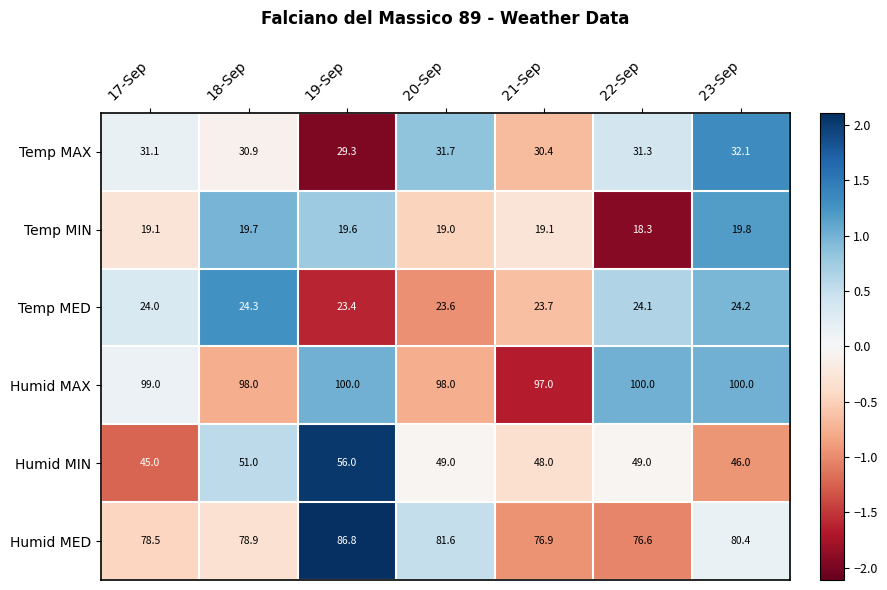

What is the average value of the Temp MAX series?

31.0